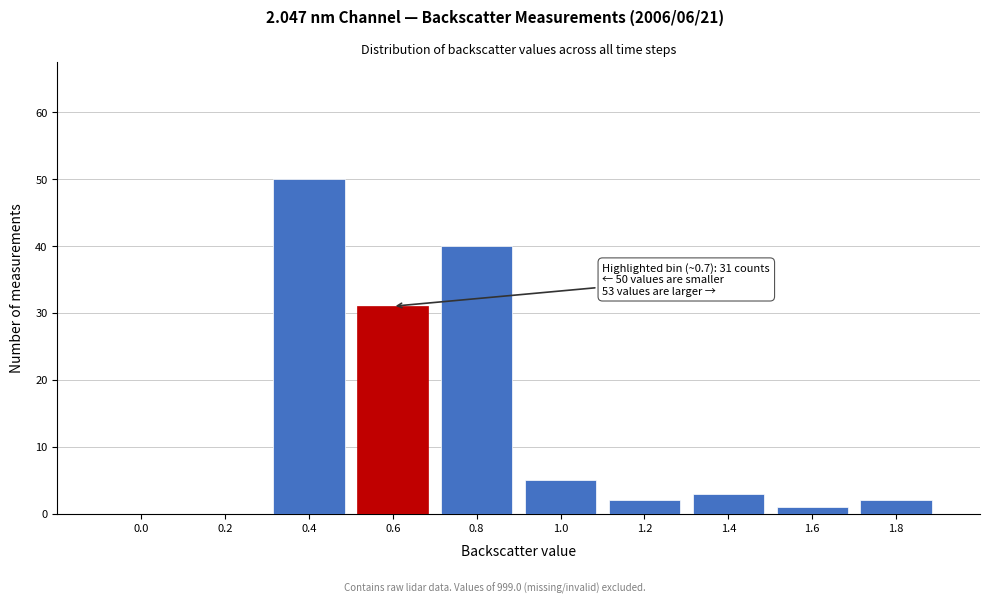

Reading left to right, list all the values displayed in this chart.

0.0=0	0.2=0	0.4=50	0.6=31	0.8=40	1.0=5	1.2=2	1.4=3	1.6=1	1.8=2